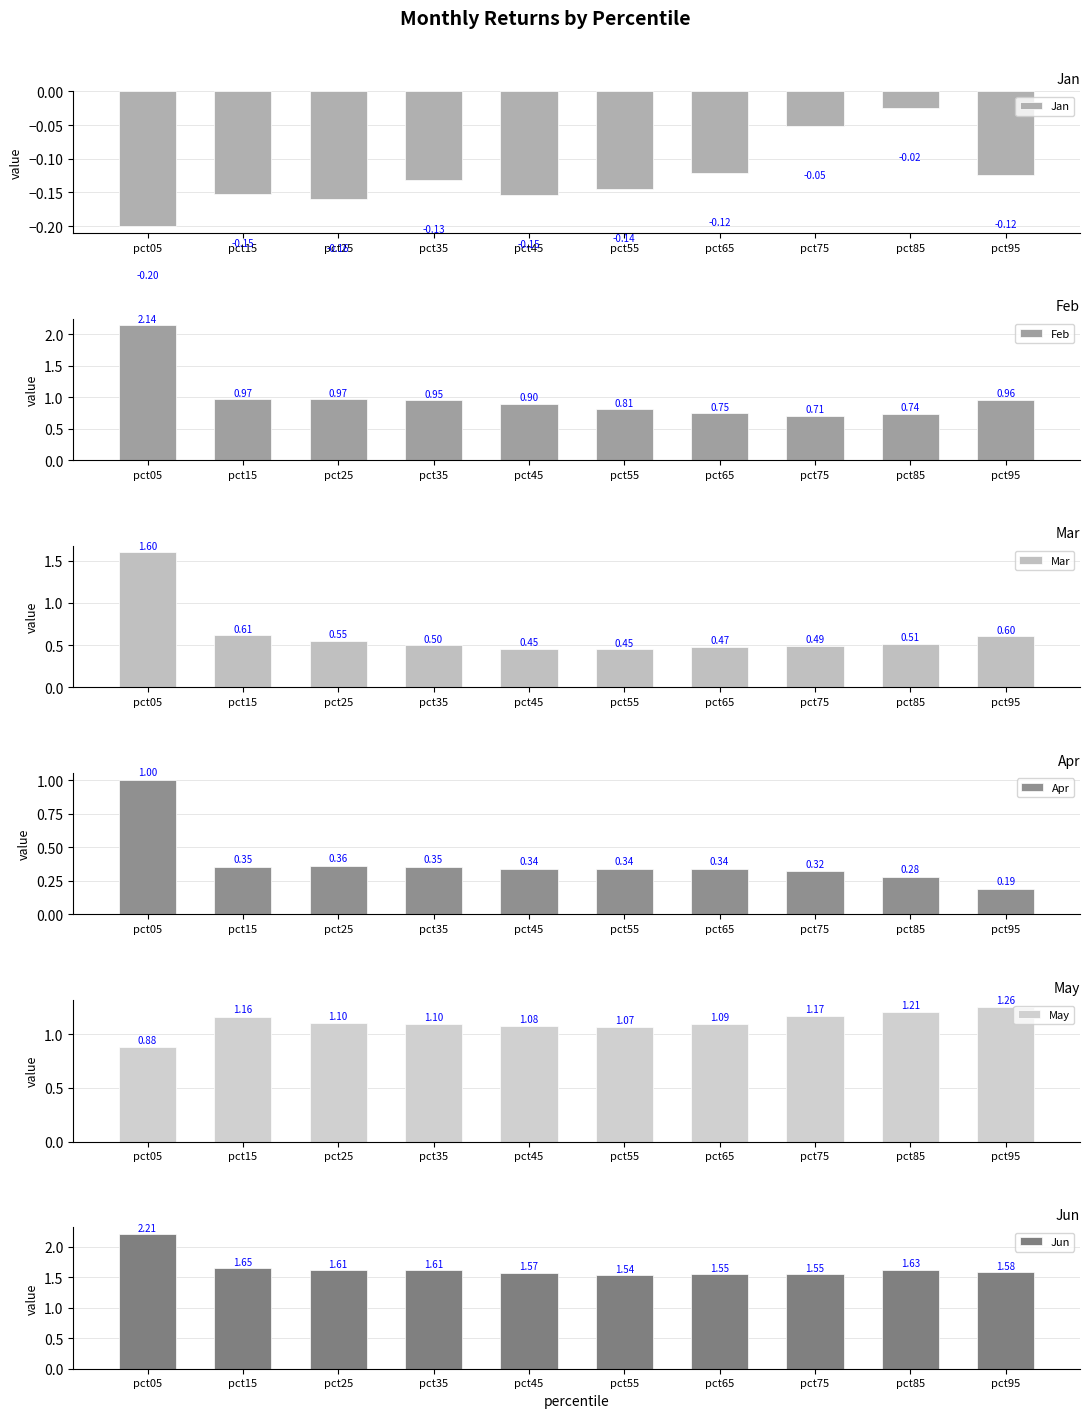

Reading left to right, extract all data points from this chart.

Jan: pct05=-0.2	pct15=-0.2	pct25=-0.2	pct35=-0.1	pct45=-0.2	pct55=-0.1	pct65=-0.1	pct75=-0.1	pct85=-0.0	pct95=-0.1
Feb: pct05=2.1	pct15=1.0	pct25=1.0	pct35=1.0	pct45=0.9	pct55=0.8	pct65=0.7	pct75=0.7	pct85=0.7	pct95=1.0
Mar: pct05=1.6	pct15=0.6	pct25=0.6	pct35=0.5	pct45=0.5	pct55=0.4	pct65=0.5	pct75=0.5	pct85=0.5	pct95=0.6
Apr: pct05=1.0	pct15=0.4	pct25=0.4	pct35=0.4	pct45=0.3	pct55=0.3	pct65=0.3	pct75=0.3	pct85=0.3	pct95=0.2
May: pct05=0.9	pct15=1.2	pct25=1.1	pct35=1.1	pct45=1.1	pct55=1.1	pct65=1.1	pct75=1.2	pct85=1.2	pct95=1.3
Jun: pct05=2.2	pct15=1.6	pct25=1.6	pct35=1.6	pct45=1.6	pct55=1.5	pct65=1.5	pct75=1.6	pct85=1.6	pct95=1.6